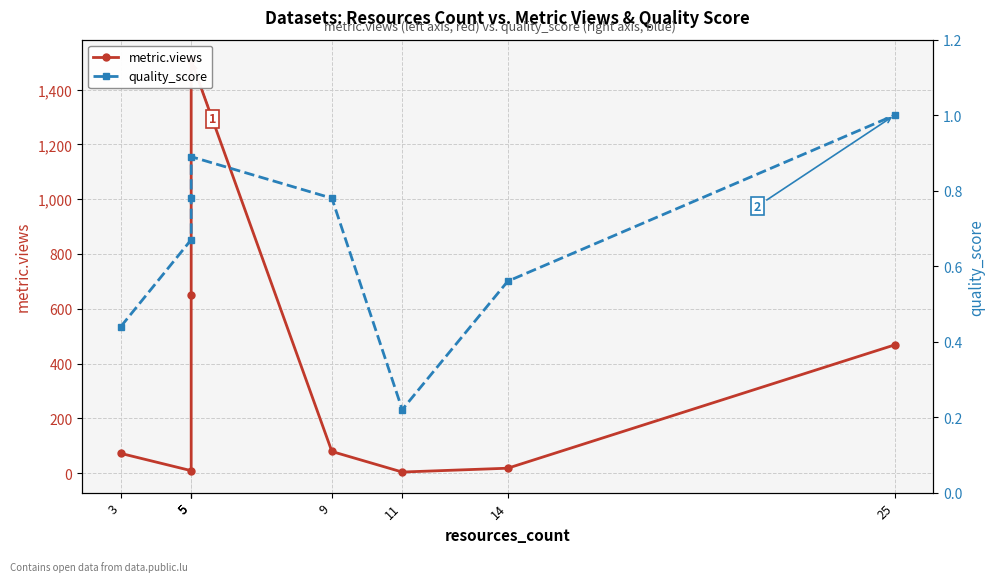

What is the difference between the highest and lowest values at 14?

17.4